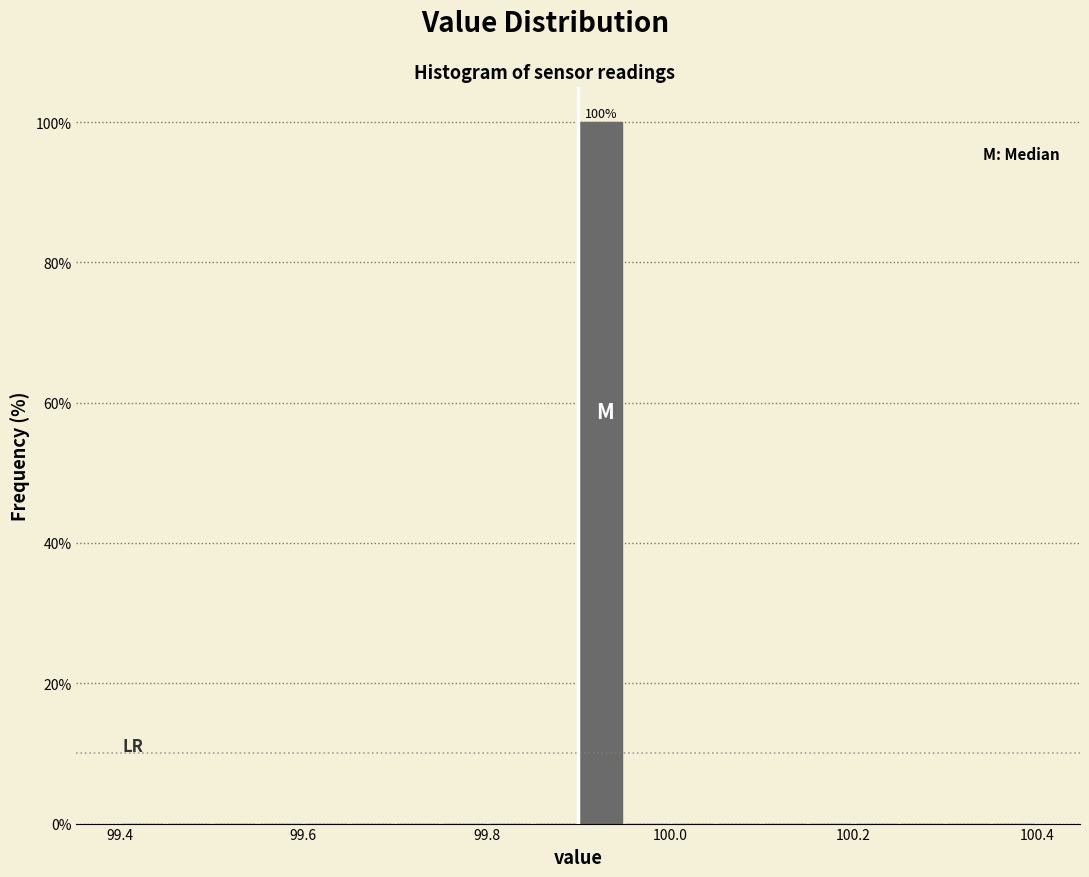

Read against the x-axis, roughly where is the centre of the tallest bar?

99.92